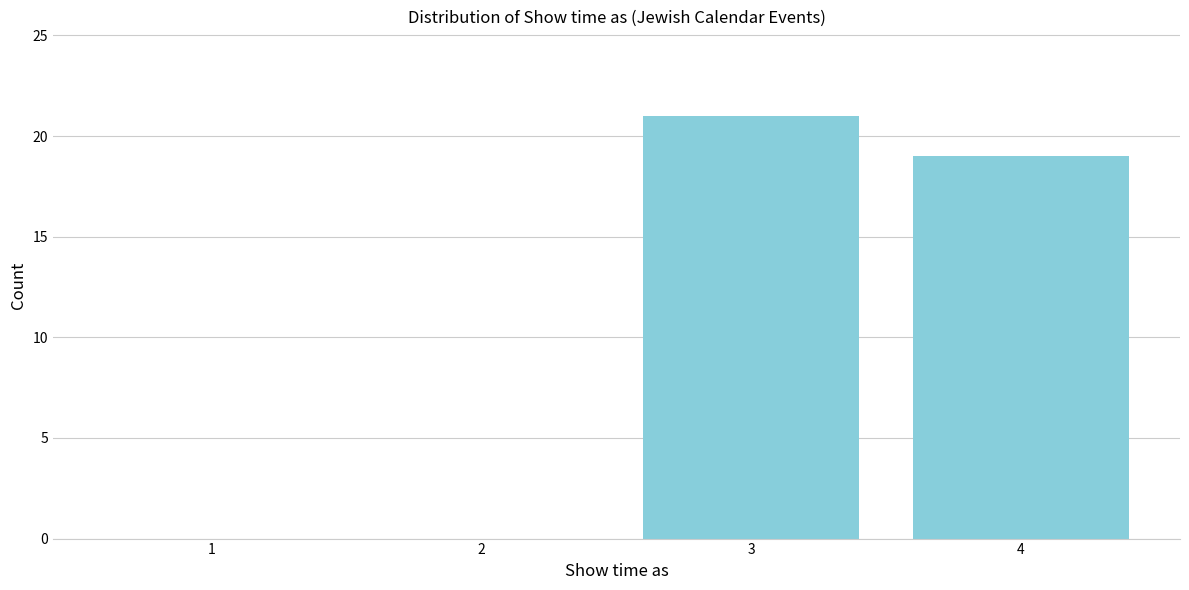

Reading left to right, what are all the values shown in this chart?

1=0	2=0	3=21	4=19